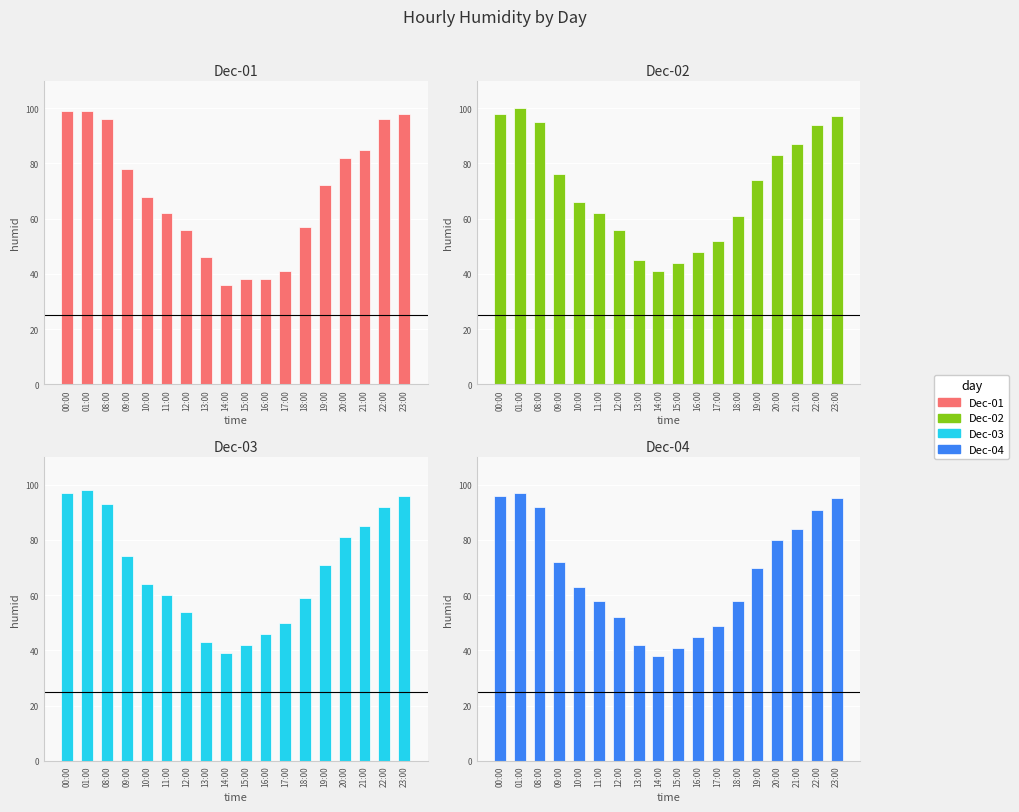

What is the total value across all series at 21:00?

341